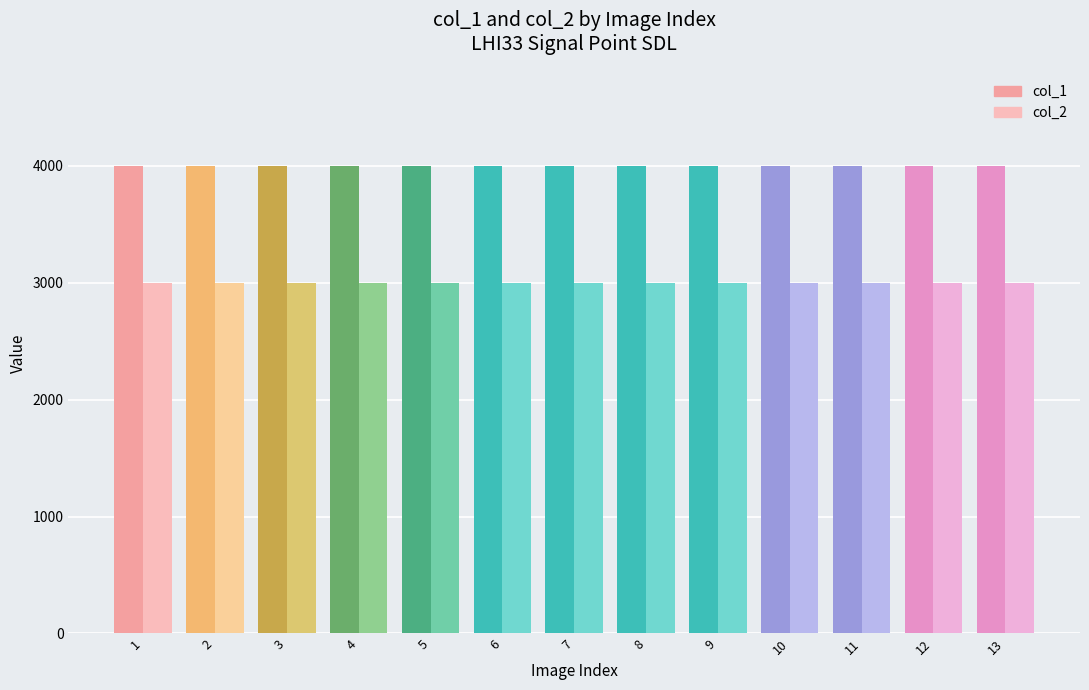

List the series in order of their overall mean, lowest first.

col_2, col_1